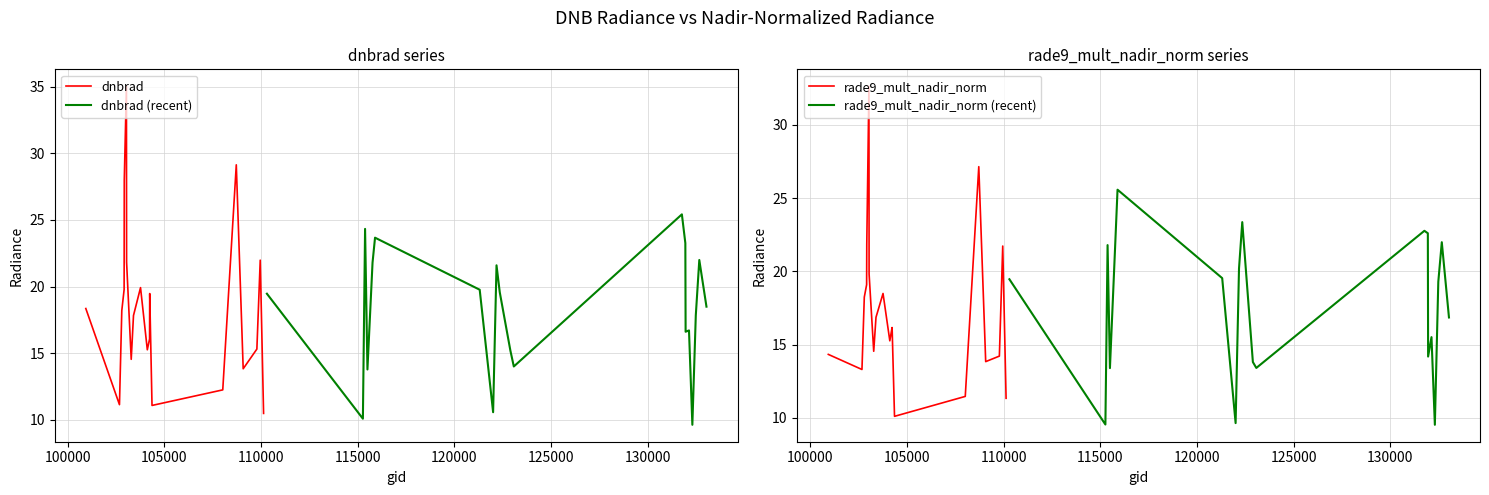

How many intersections are there between rade9_mult_nadir_norm and dnbrad?

5